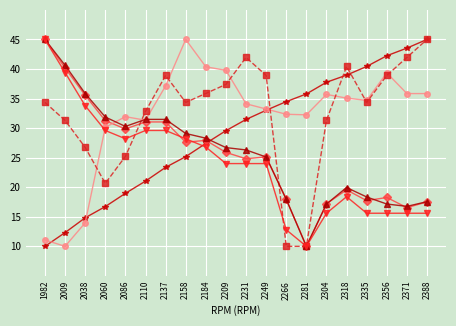

What is the difference between the highest and lowest values at 2038?

21.9